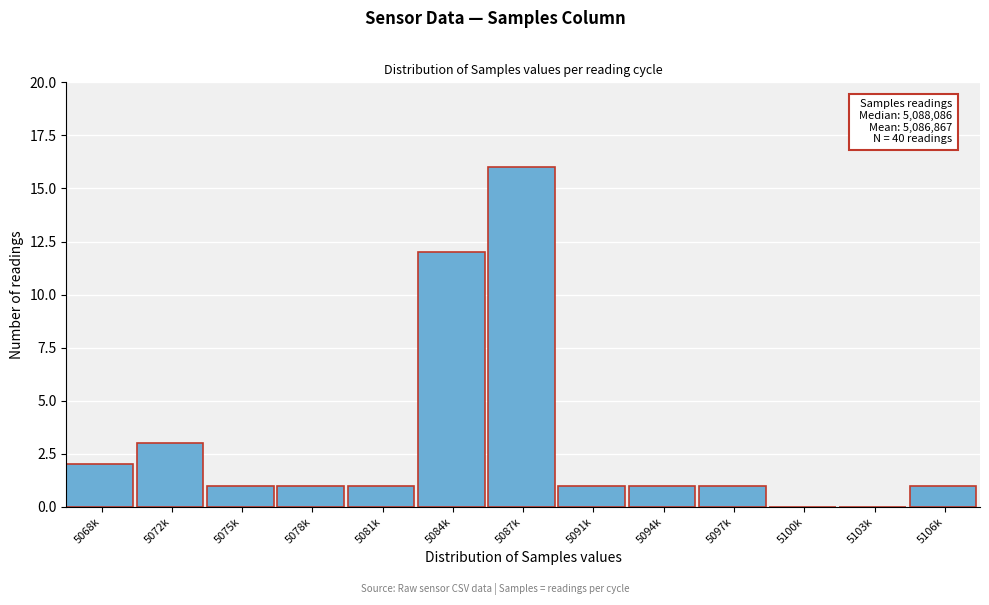

Reading left to right, list all the values displayed in this chart.

5068k=2	5072k=3	5075k=1	5078k=1	5081k=1	5084k=12	5087k=16	5091k=1	5094k=1	5097k=1	5100k=0	5103k=0	5106k=1